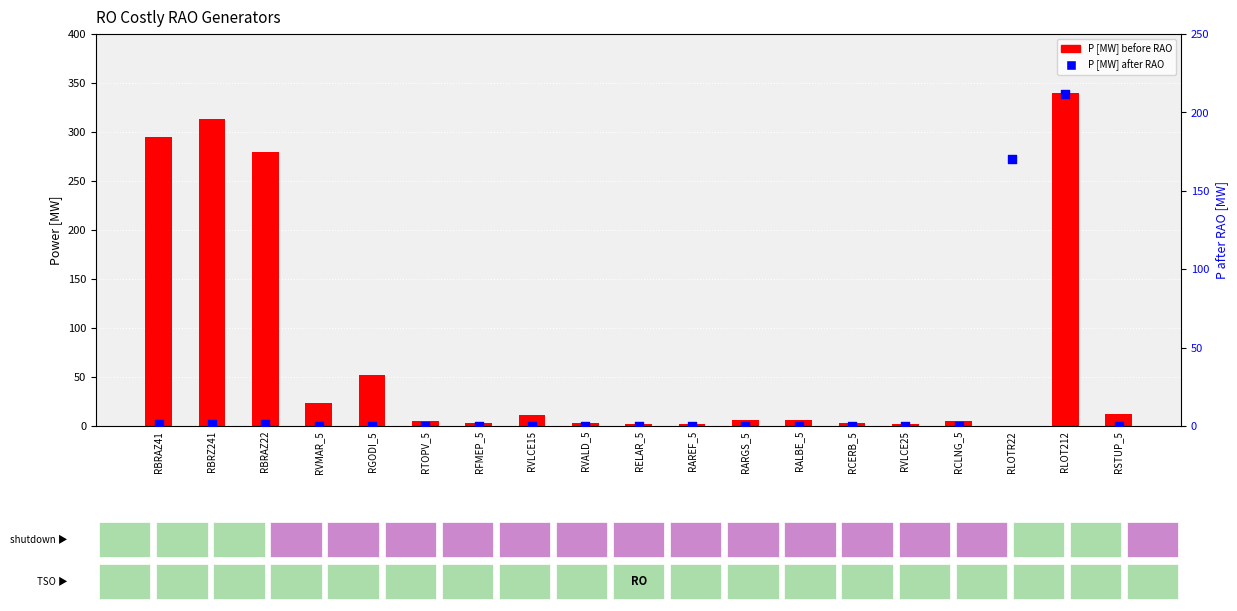

At which category is the sum across all series the highest?

RLOT212